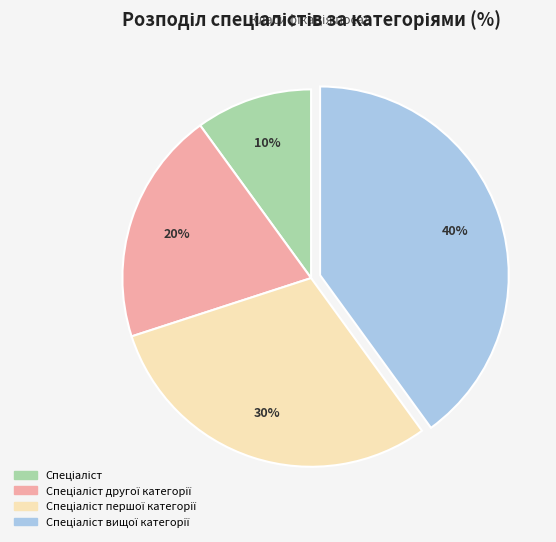

To the nearest percent, what is the average slice percentage?

25%